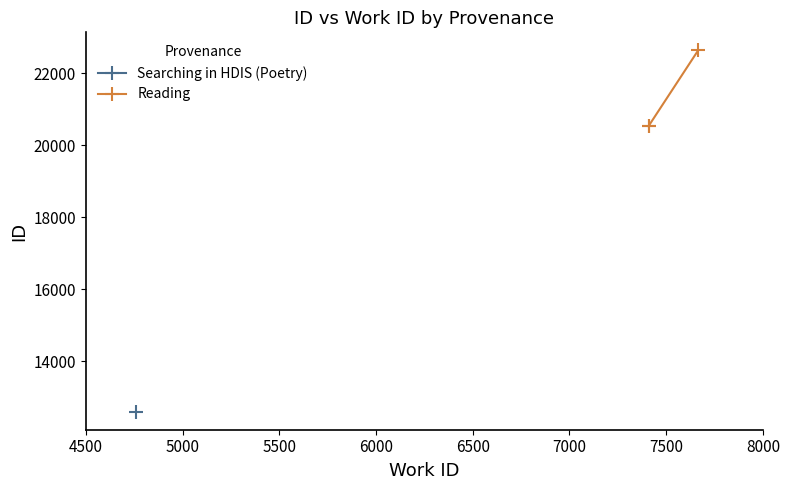

What is the greatest value displayed?

22636